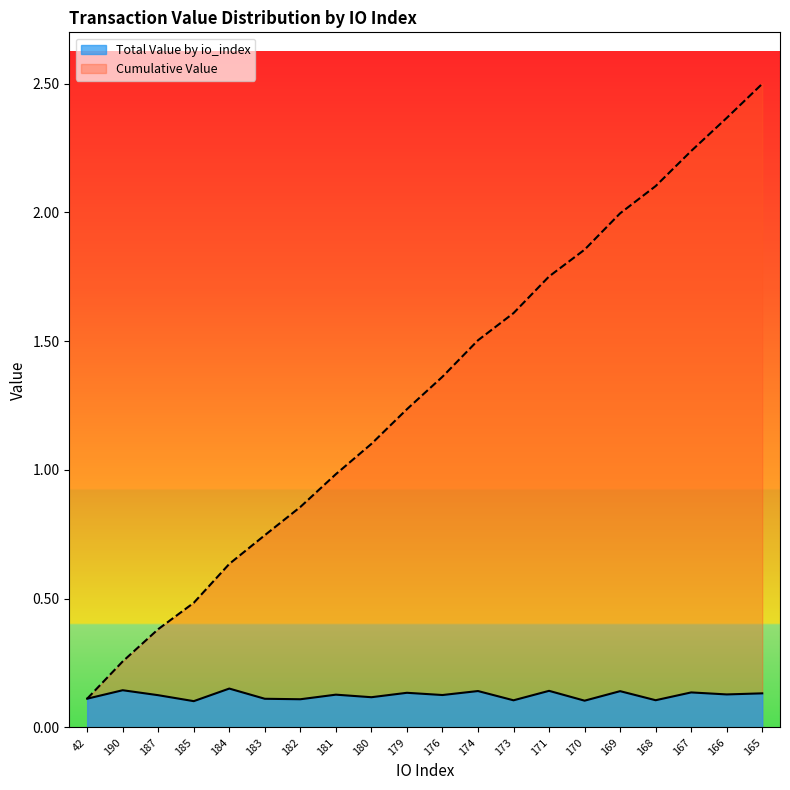

Which category has the lowest value across all series?

185